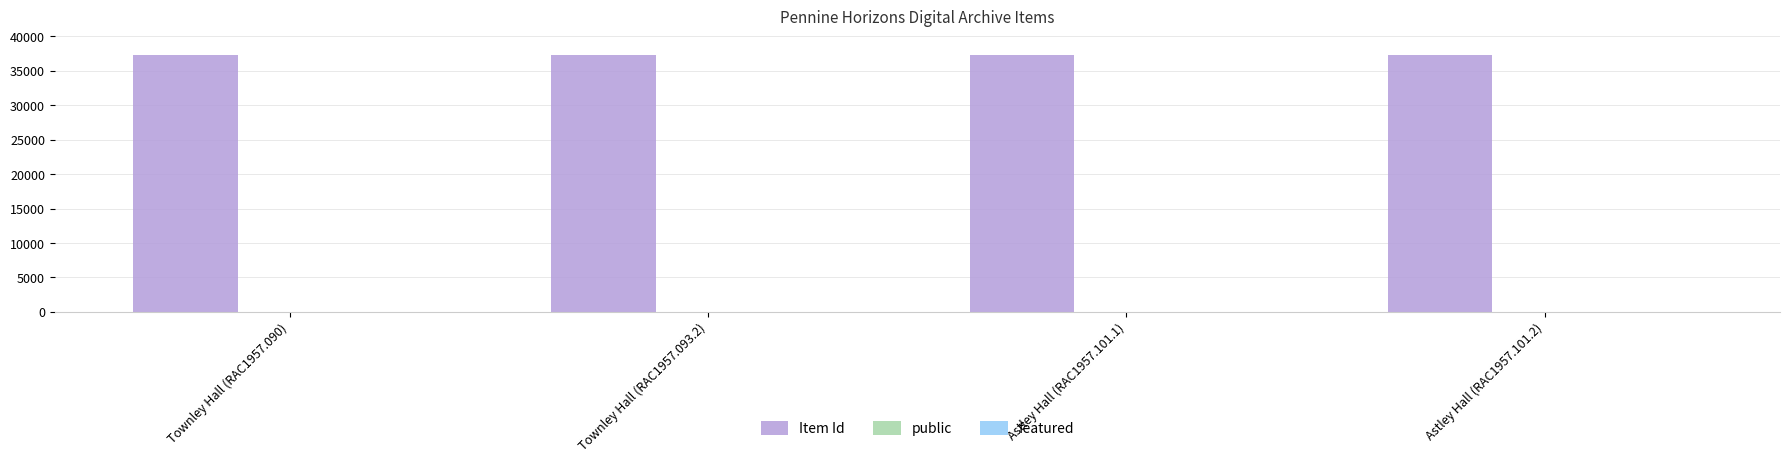

Which series has the largest total across all categories?

Item Id